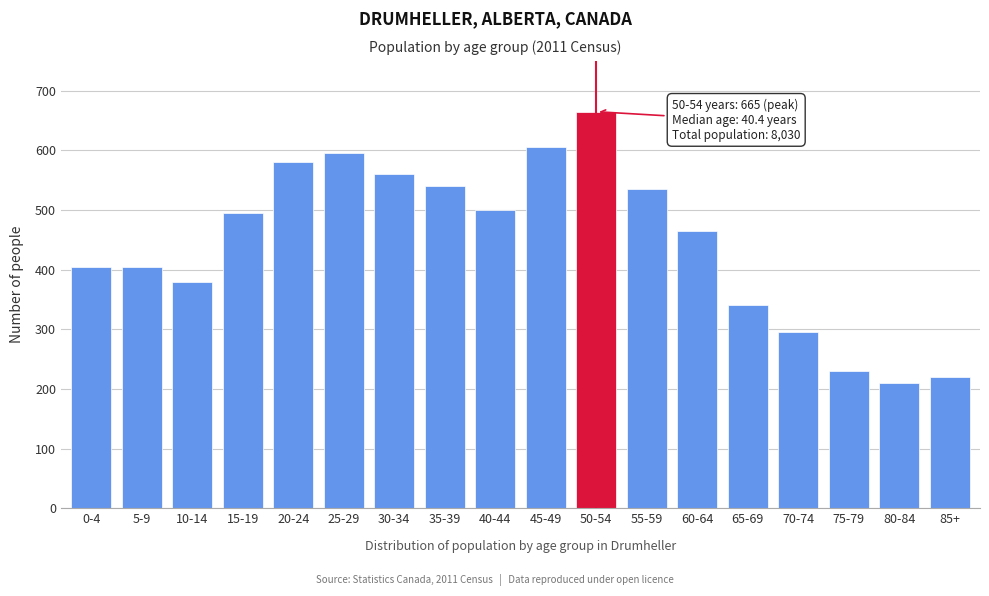

Reading left to right, what are all the values shown in this chart?

0-4=405	5-9=405	10-14=380	15-19=495	20-24=580	25-29=595	30-34=560	35-39=540	40-44=500	45-49=605	50-54=665	55-59=535	60-64=465	65-69=340	70-74=295	75-79=230	80-84=210	85+=220